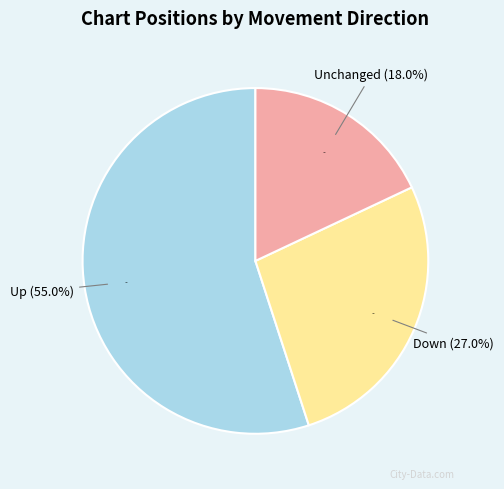

Is it true that down is 36% of the pie?

False